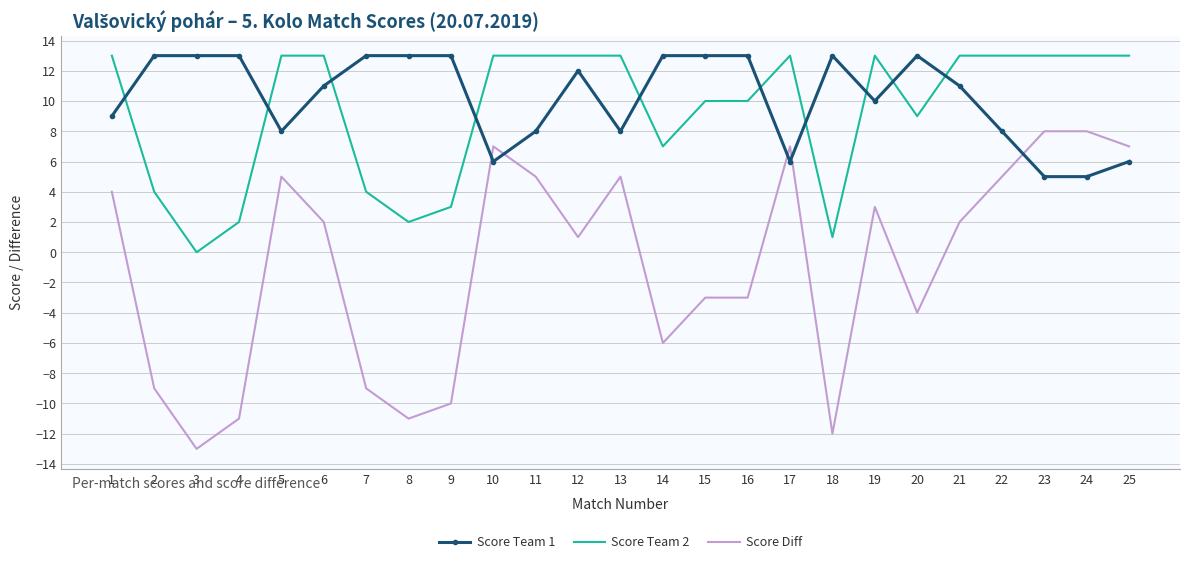

True or false: Score Team 2 has more than 1 points higher than both neighbors.

True